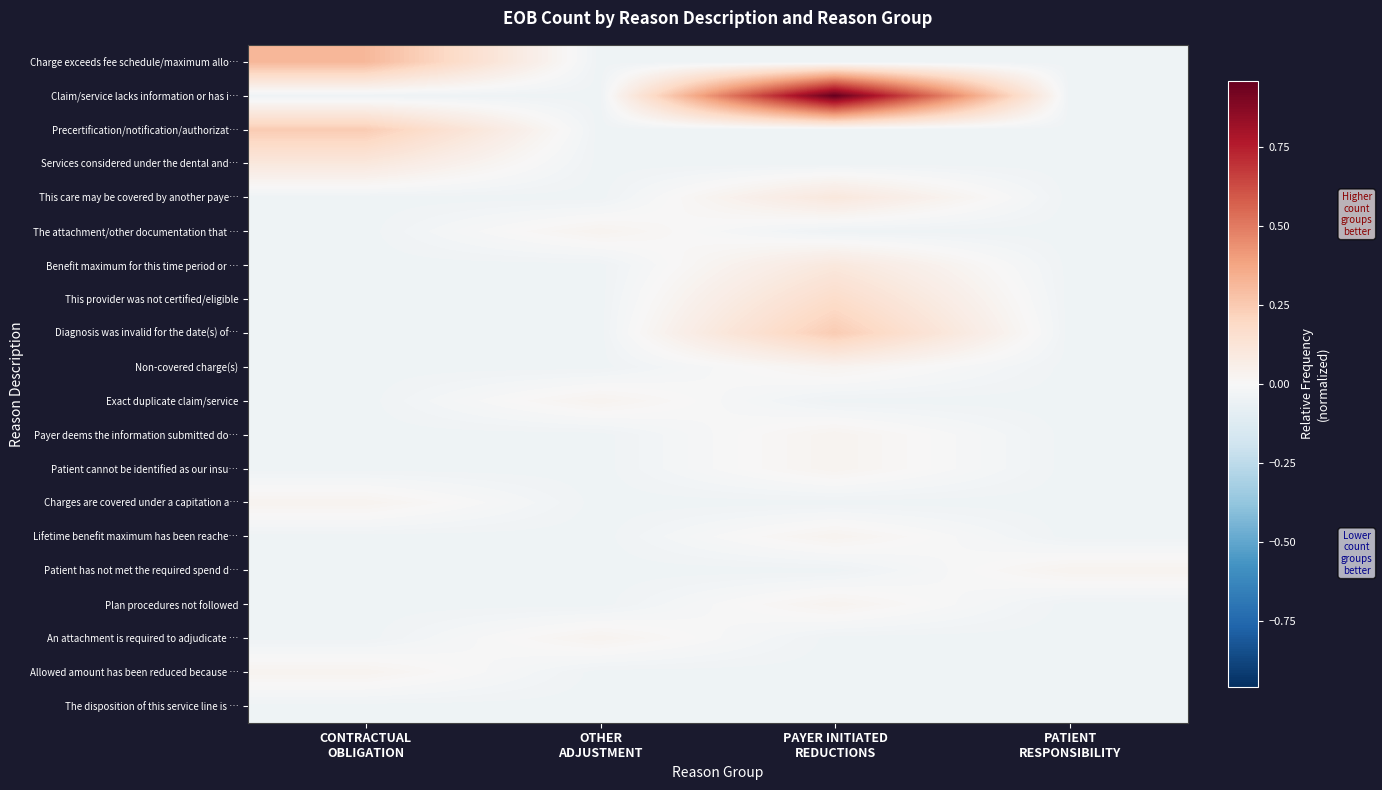

Reading left to right, extract all data points from this chart.

Charge exceeds fee schedule/maximum allo…: CONTRACTUAL
OBLIGATION=0.3	OTHER
ADJUSTMENT=-0.0	PAYER INITIATED
REDUCTIONS=-0.0	PATIENT
RESPONSIBILITY=-0.0
Claim/service lacks information or has i…: CONTRACTUAL
OBLIGATION=-0.0	OTHER
ADJUSTMENT=-0.0	PAYER INITIATED
REDUCTIONS=1.0	PATIENT
RESPONSIBILITY=-0.0
Precertification/notification/authorizat…: CONTRACTUAL
OBLIGATION=0.2	OTHER
ADJUSTMENT=-0.0	PAYER INITIATED
REDUCTIONS=-0.0	PATIENT
RESPONSIBILITY=-0.0
Services considered under the dental and…: CONTRACTUAL
OBLIGATION=0.1	OTHER
ADJUSTMENT=-0.0	PAYER INITIATED
REDUCTIONS=-0.0	PATIENT
RESPONSIBILITY=-0.0
This care may be covered by another paye…: CONTRACTUAL
OBLIGATION=-0.0	OTHER
ADJUSTMENT=-0.0	PAYER INITIATED
REDUCTIONS=0.1	PATIENT
RESPONSIBILITY=-0.0
The attachment/other documentation that …: CONTRACTUAL
OBLIGATION=-0.0	OTHER
ADJUSTMENT=0.0	PAYER INITIATED
REDUCTIONS=-0.0	PATIENT
RESPONSIBILITY=-0.0
Benefit maximum for this time period or …: CONTRACTUAL
OBLIGATION=-0.0	OTHER
ADJUSTMENT=-0.0	PAYER INITIATED
REDUCTIONS=0.1	PATIENT
RESPONSIBILITY=-0.0
This provider was not certified/eligible: CONTRACTUAL
OBLIGATION=-0.0	OTHER
ADJUSTMENT=-0.0	PAYER INITIATED
REDUCTIONS=0.2	PATIENT
RESPONSIBILITY=-0.0
Diagnosis was invalid for the date(s) of…: CONTRACTUAL
OBLIGATION=-0.0	OTHER
ADJUSTMENT=-0.0	PAYER INITIATED
REDUCTIONS=0.2	PATIENT
RESPONSIBILITY=-0.0
Non-covered charge(s): CONTRACTUAL
OBLIGATION=-0.0	OTHER
ADJUSTMENT=-0.0	PAYER INITIATED
REDUCTIONS=0.0	PATIENT
RESPONSIBILITY=-0.0
Exact duplicate claim/service: CONTRACTUAL
OBLIGATION=-0.0	OTHER
ADJUSTMENT=0.0	PAYER INITIATED
REDUCTIONS=-0.0	PATIENT
RESPONSIBILITY=-0.0
Payer deems the information submitted do…: CONTRACTUAL
OBLIGATION=-0.0	OTHER
ADJUSTMENT=-0.0	PAYER INITIATED
REDUCTIONS=0.0	PATIENT
RESPONSIBILITY=-0.0
Patient cannot be identified as our insu…: CONTRACTUAL
OBLIGATION=-0.0	OTHER
ADJUSTMENT=-0.0	PAYER INITIATED
REDUCTIONS=0.0	PATIENT
RESPONSIBILITY=-0.0
Charges are covered under a capitation a…: CONTRACTUAL
OBLIGATION=0.0	OTHER
ADJUSTMENT=-0.0	PAYER INITIATED
REDUCTIONS=-0.0	PATIENT
RESPONSIBILITY=-0.0
Lifetime benefit maximum has been reache…: CONTRACTUAL
OBLIGATION=-0.0	OTHER
ADJUSTMENT=-0.0	PAYER INITIATED
REDUCTIONS=0.0	PATIENT
RESPONSIBILITY=-0.0
Patient has not met the required spend d…: CONTRACTUAL
OBLIGATION=-0.0	OTHER
ADJUSTMENT=-0.0	PAYER INITIATED
REDUCTIONS=-0.0	PATIENT
RESPONSIBILITY=0.0
Plan procedures not followed: CONTRACTUAL
OBLIGATION=-0.0	OTHER
ADJUSTMENT=-0.0	PAYER INITIATED
REDUCTIONS=0.0	PATIENT
RESPONSIBILITY=-0.0
An attachment is required to adjudicate …: CONTRACTUAL
OBLIGATION=-0.0	OTHER
ADJUSTMENT=0.0	PAYER INITIATED
REDUCTIONS=-0.0	PATIENT
RESPONSIBILITY=-0.0
Allowed amount has been reduced because …: CONTRACTUAL
OBLIGATION=0.0	OTHER
ADJUSTMENT=-0.0	PAYER INITIATED
REDUCTIONS=-0.0	PATIENT
RESPONSIBILITY=-0.0
The disposition of this service line is …: CONTRACTUAL
OBLIGATION=-0.0	OTHER
ADJUSTMENT=-0.0	PAYER INITIATED
REDUCTIONS=-0.0	PATIENT
RESPONSIBILITY=-0.0